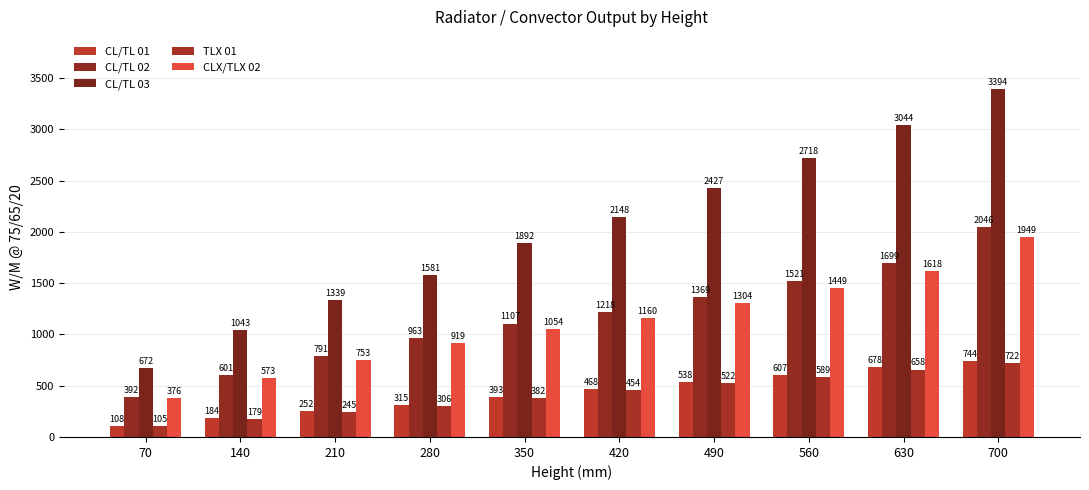

Where is CL/TL 01 nearest to the value 426?

350